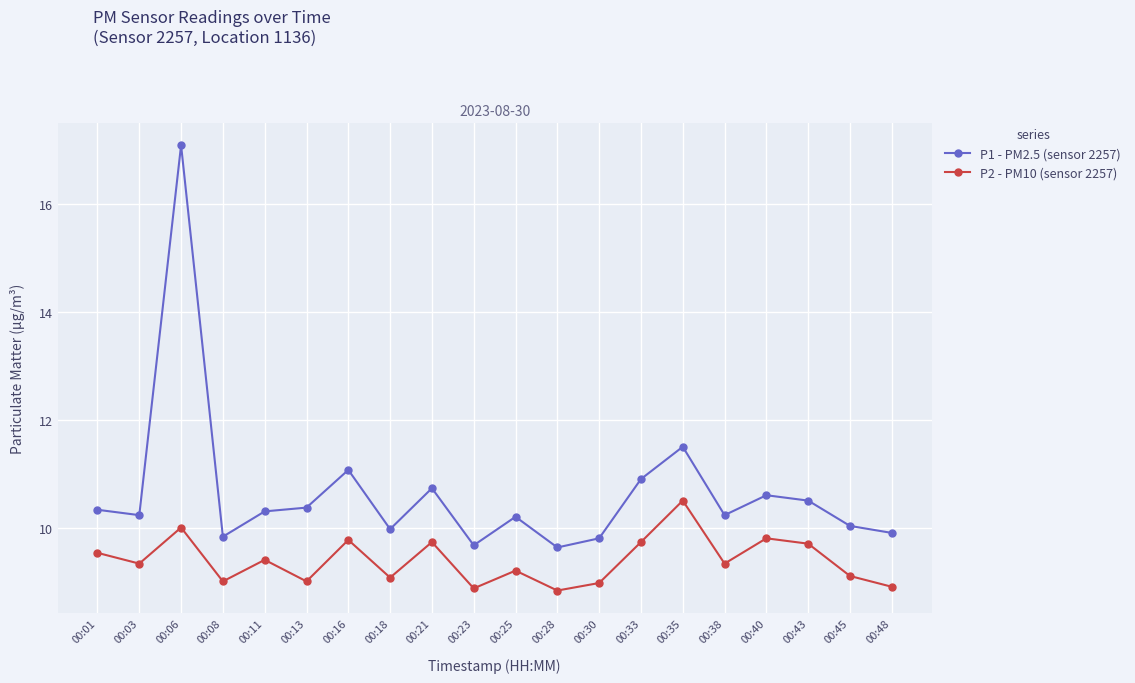

True or false: P1 - PM2.5 (sensor 2257) and P2 - PM10 (sensor 2257) intersect in this chart.

False